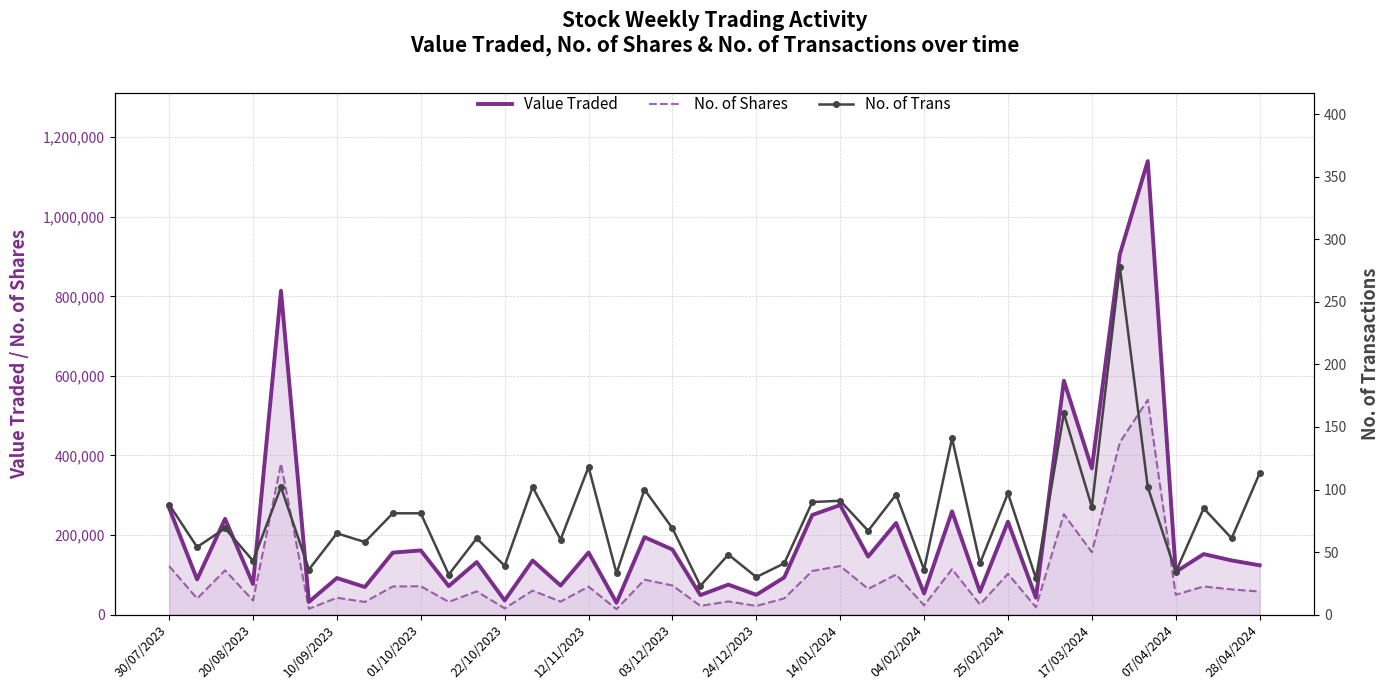

What is the sum of all No. of Shares values?

3786050